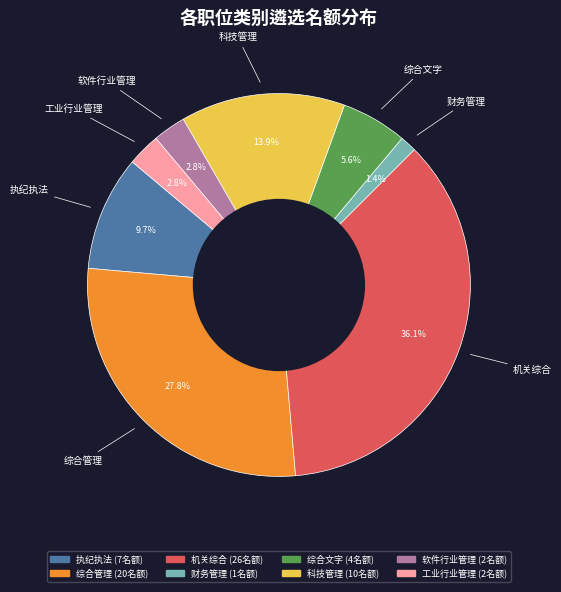

What percentage do 科技管理 and 工业行业管理 together represent?

16.7%